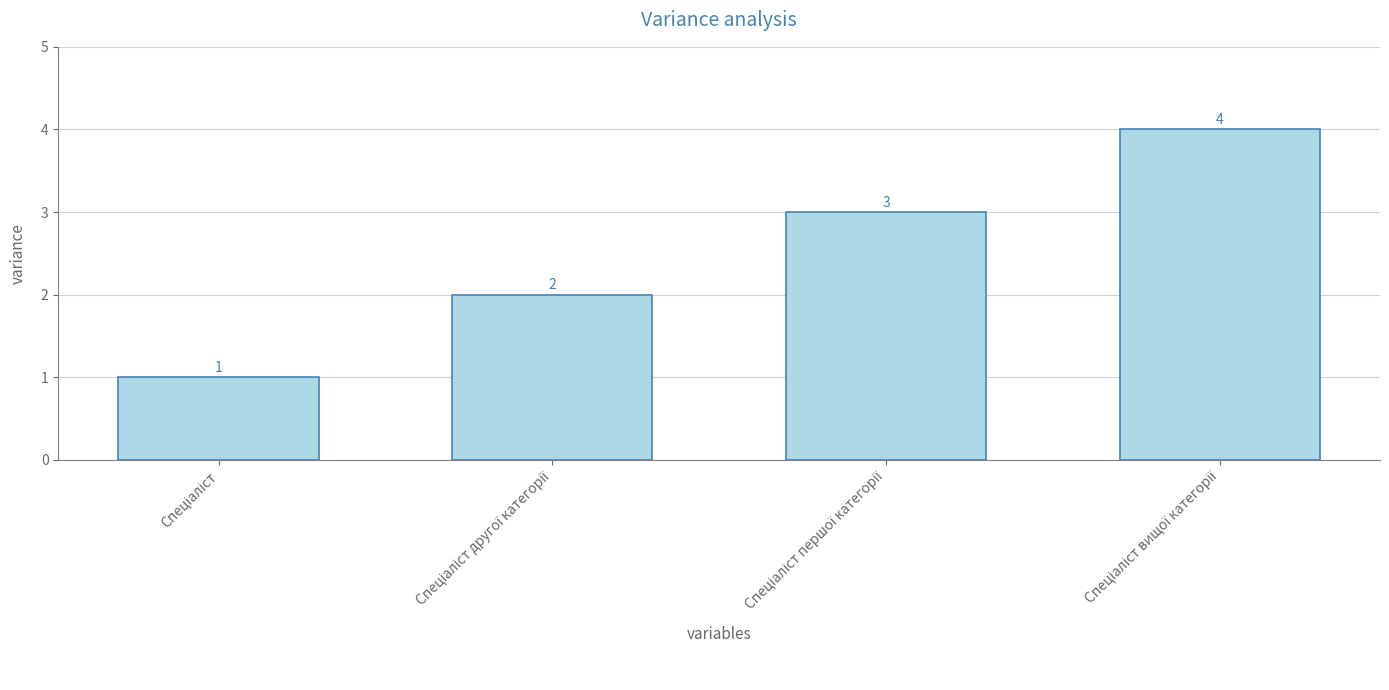

What is the difference between the maximum and minimum values?

3